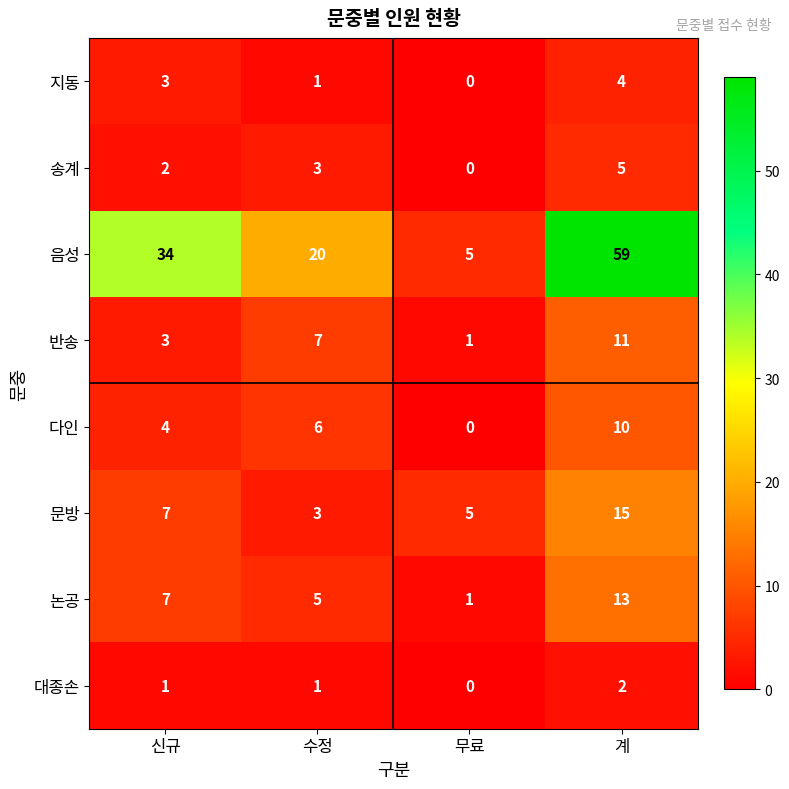

Which series changed the most between 신규 and 무료?

음성